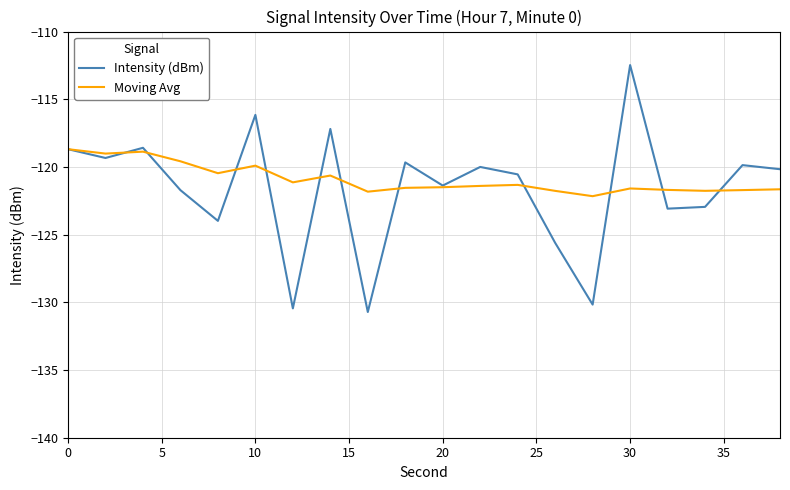

What is the highest value of the Moving Avg series?

-118.7